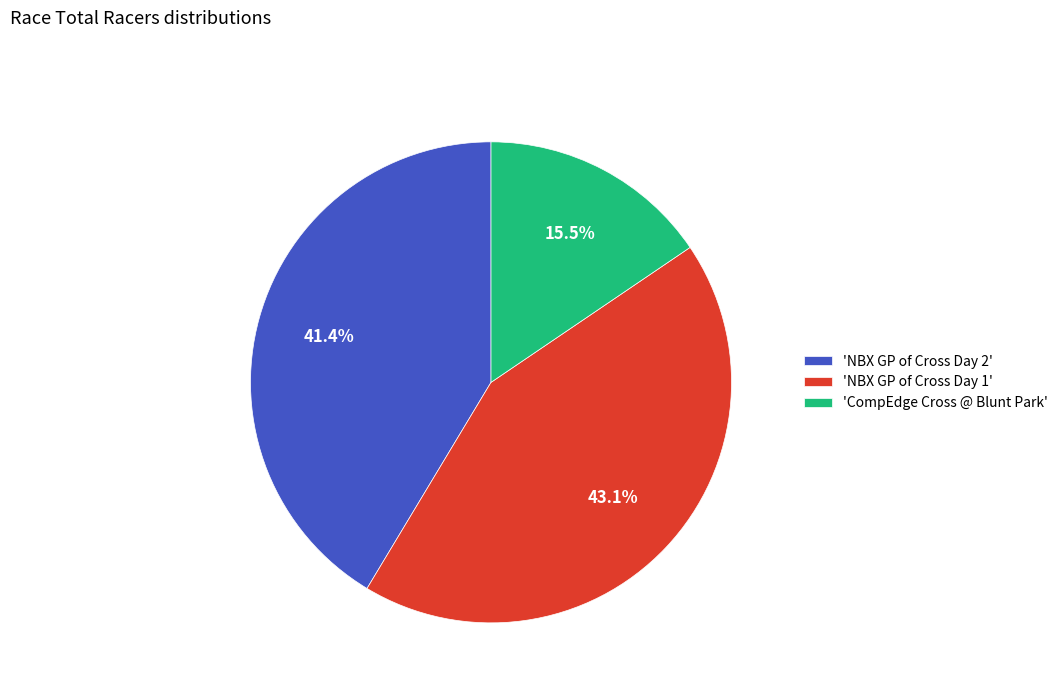

Which category has the smallest portion of the pie?

'CompEdge Cross @ Blunt Park'